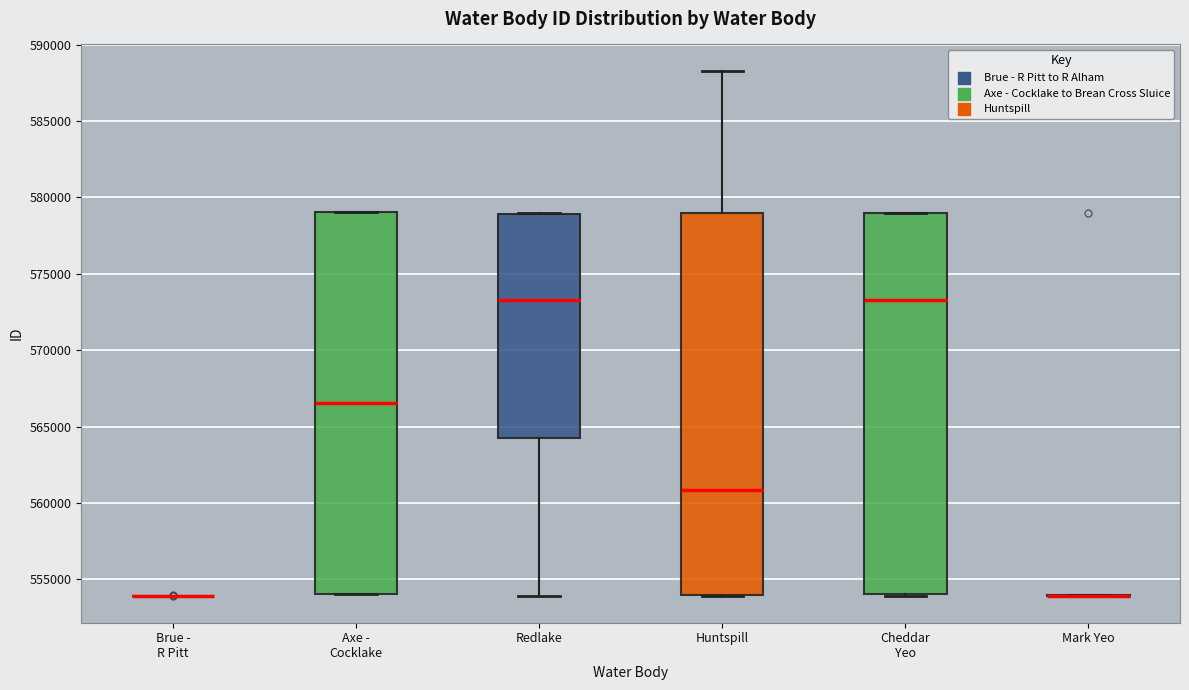

Reading left to right, read every box against the y-axis: the position of its median line, the range the box covers, and the ends of its whiskers. The values are not printed on the chart, so give them approximately, as read against the axis.

Brue - R Pitt: box collapsed to a line at 554000, whiskers 554000 to 554000
Axe - Cocklake: median 566500, box 554000 to 579000, whiskers 554000 to 579000
Redlake: median 573500, box 564500 to 579000, whiskers 554000 to 579000
Huntspill: median 561000, box 554000 to 579000, whiskers 554000 to 588500
Cheddar Yeo: median 573500, box 554000 to 579000, whiskers 554000 (just below the box's lower edge) to 579000
Mark Yeo: box collapsed to a line at 554000, whiskers 554000 to 554000